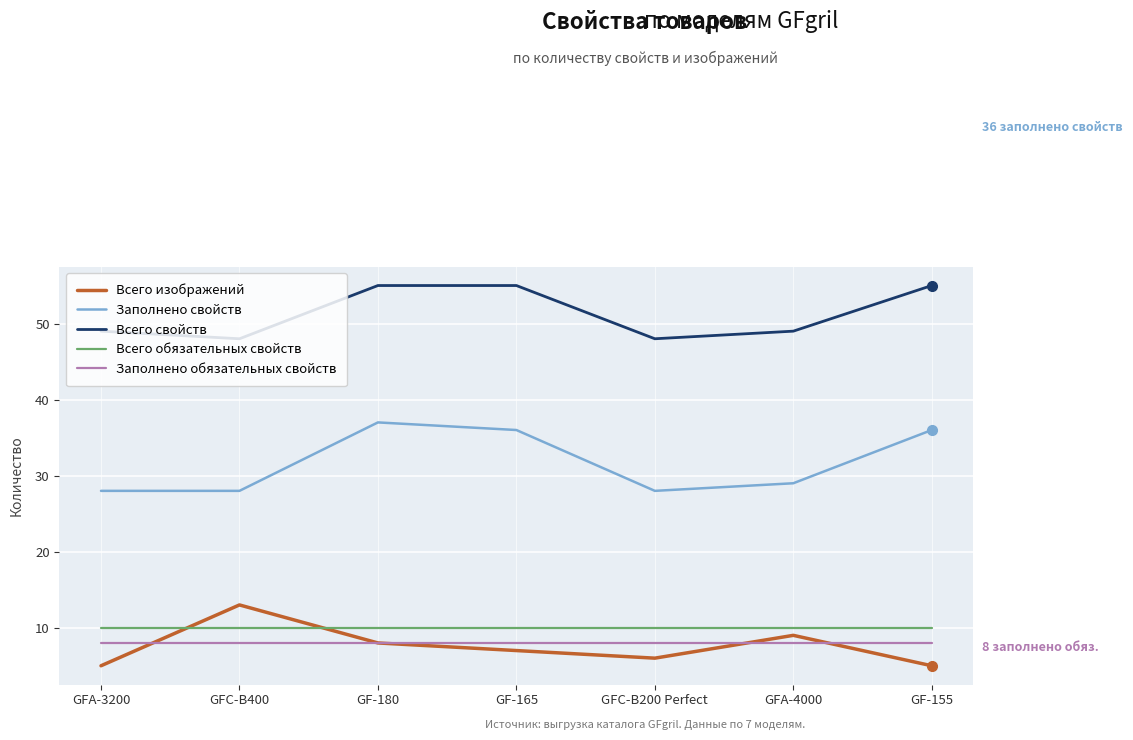

What position from the left is GF-180?

3